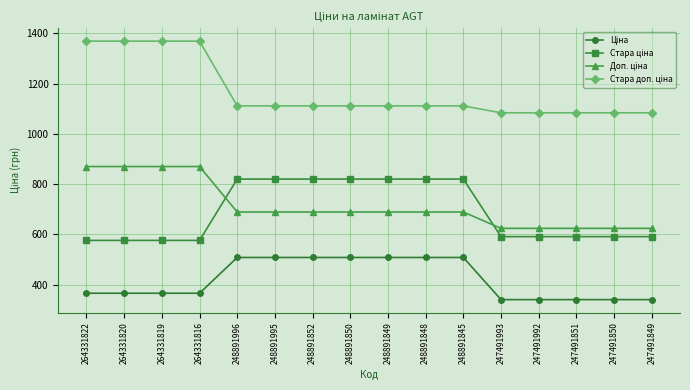

What is the total value across all series at 248891996?

3128.6